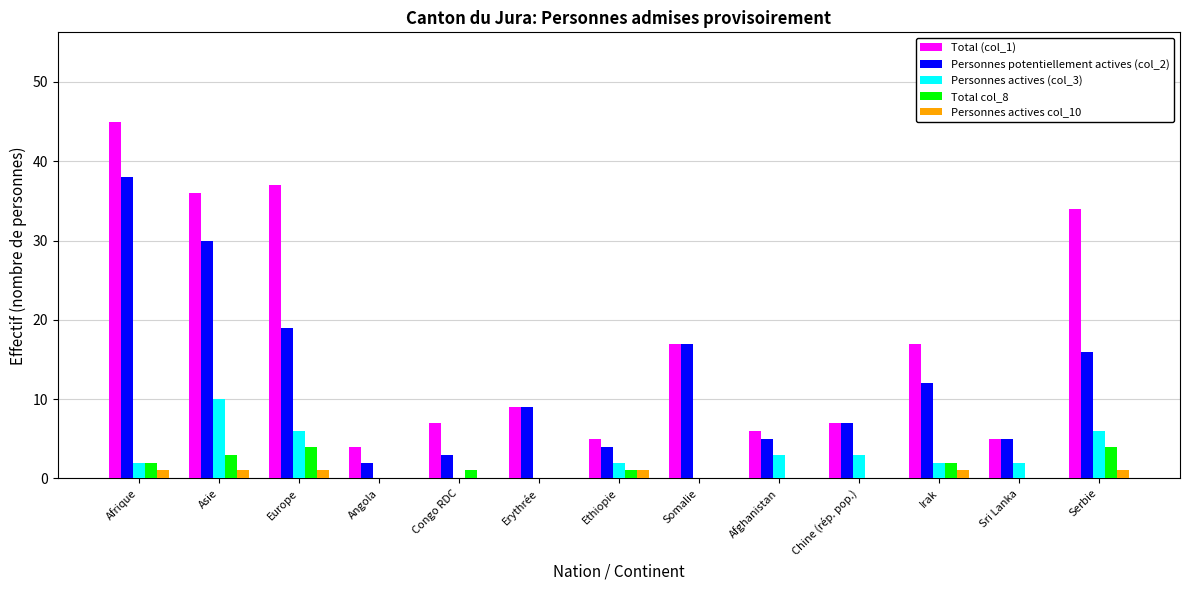

The value of Total (col_1) at Chine (rép. pop.) is 7. True or false?

True